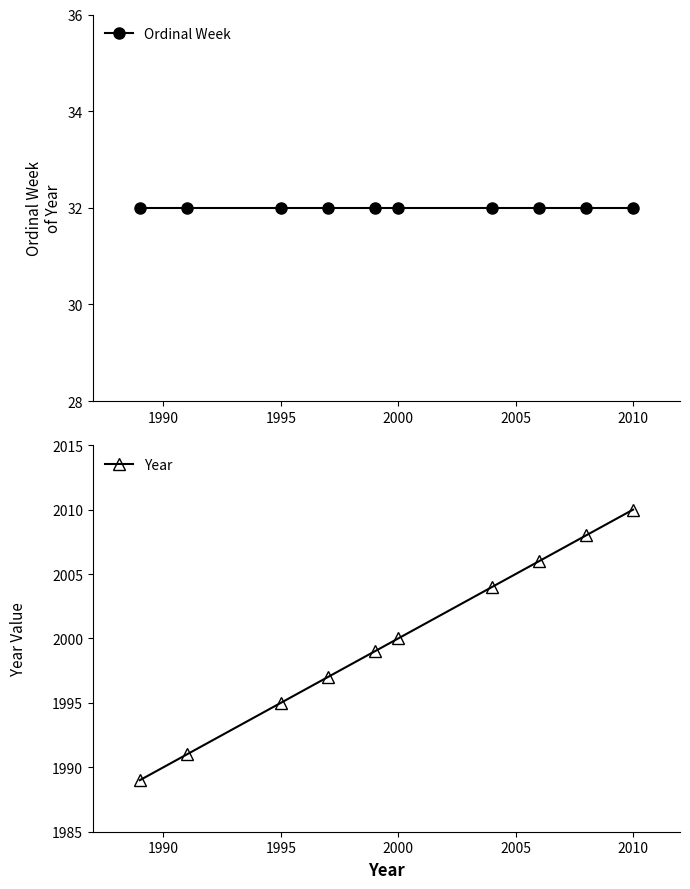

True or false: Year has more than 2 points higher than both neighbors.

False